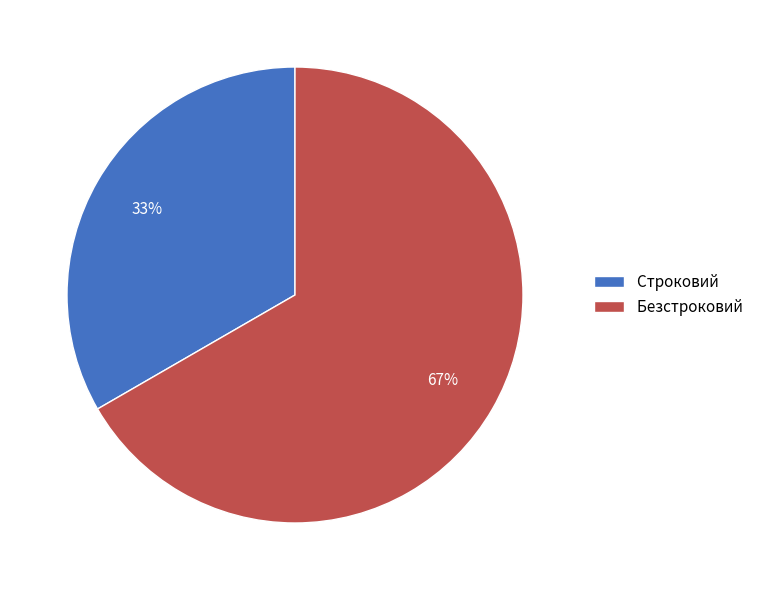

The Безстроковий slice represents 60% of the pie. True or false?

False